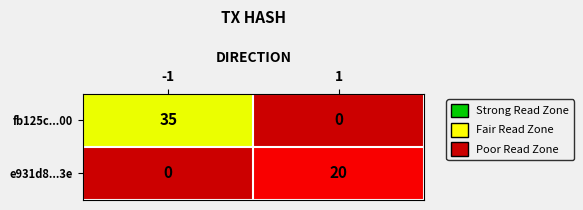

The value of e931d8...3e at 1 is 20. True or false?

True